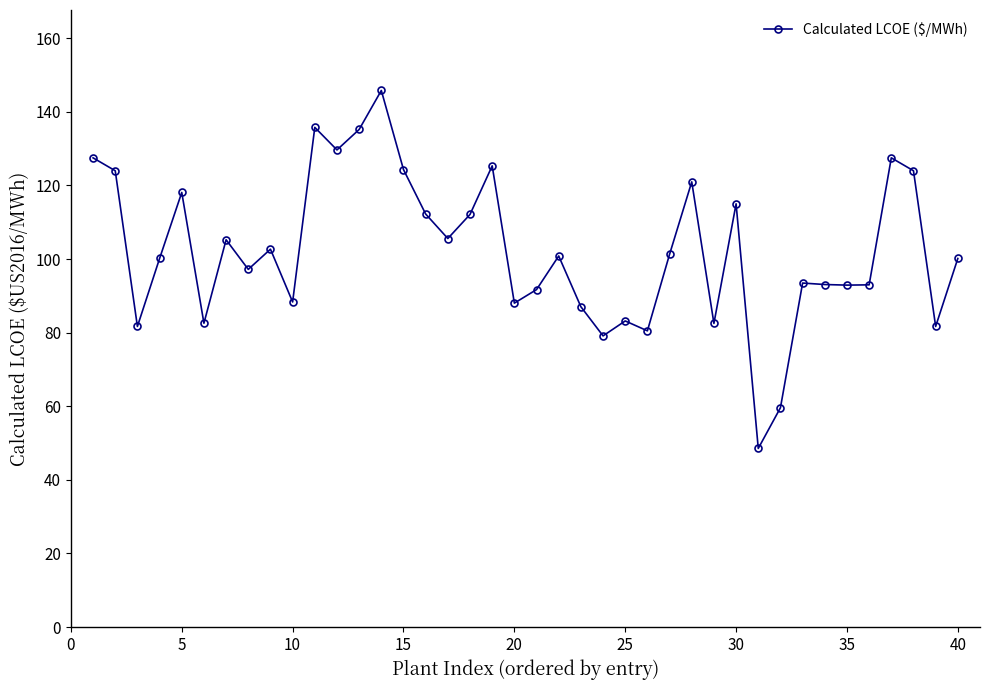

What is the difference between the maximum and minimum values?

97.3